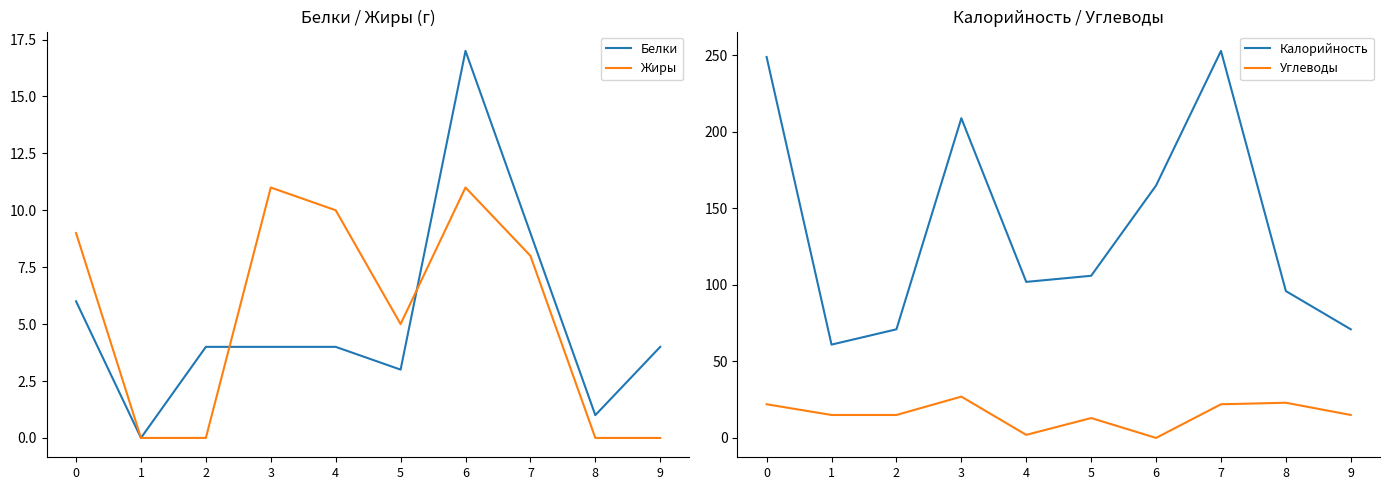

How many data points in Углеводы are above 15?

4